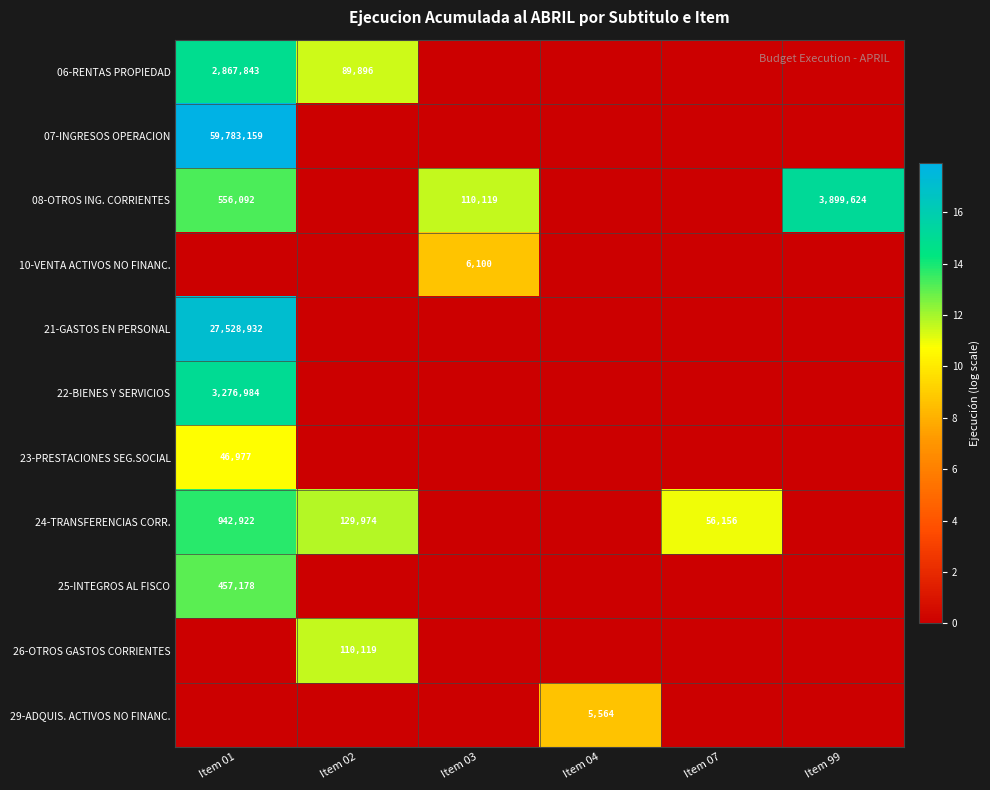

True or false: 07-INGRESOS OPERACION has a value of 59783159 at Item 01.

True